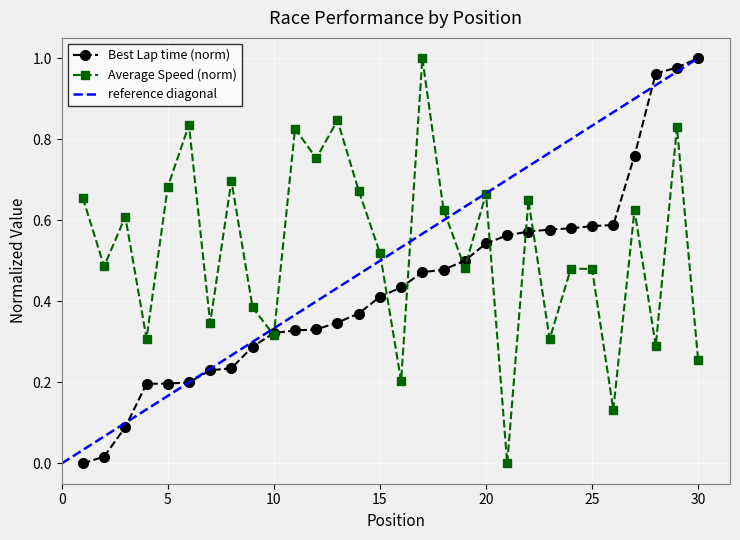

List the series in order of their peak value, lowest first.

Best Lap time, Average Speed